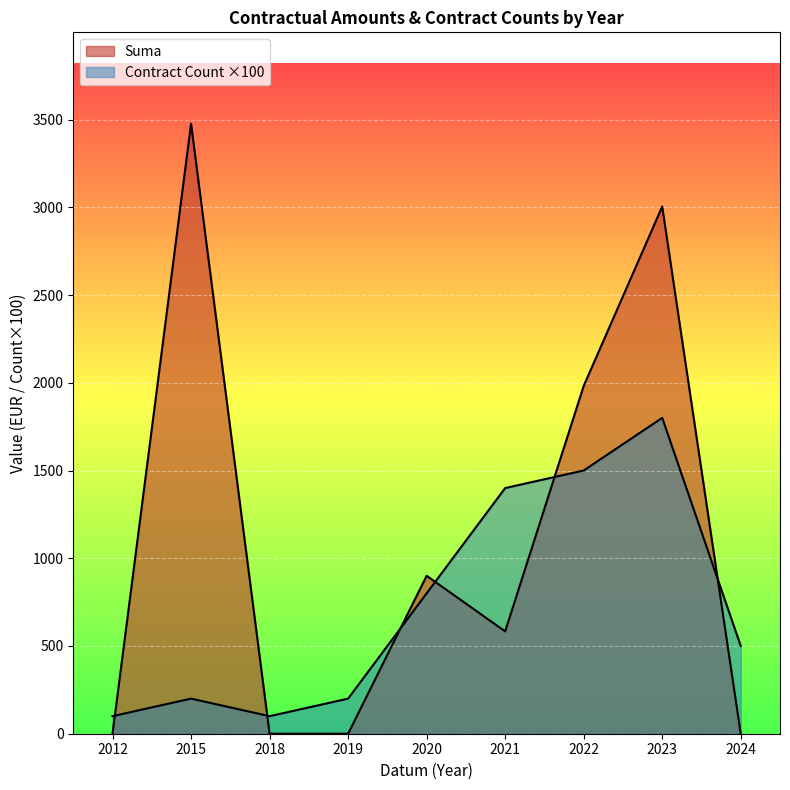

True or false: Suma and Celkovy cross at least once.

True